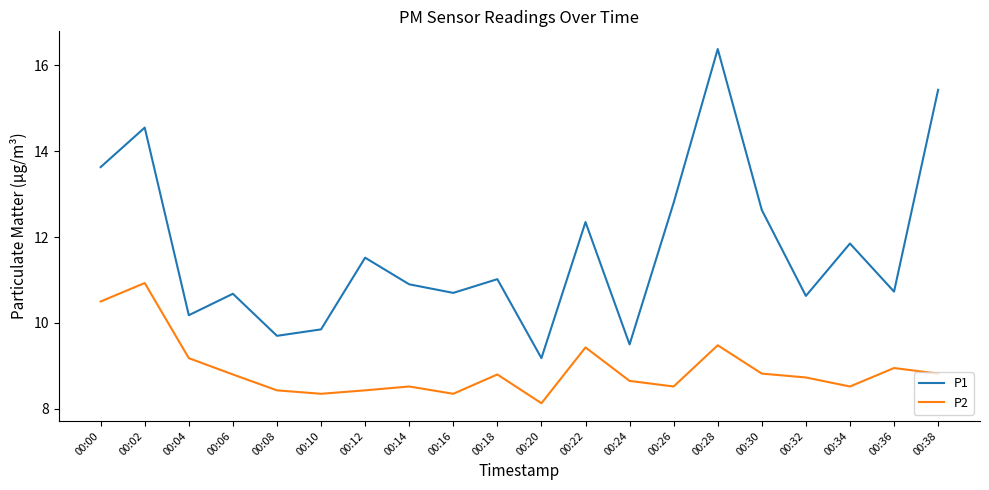

What is the sum of all P2 values?

178.3